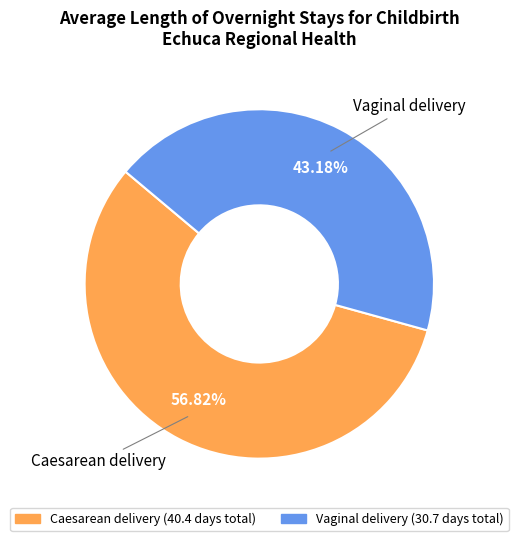

Combined, do Caesarean delivery and Vaginal delivery account for over 50%?

Yes